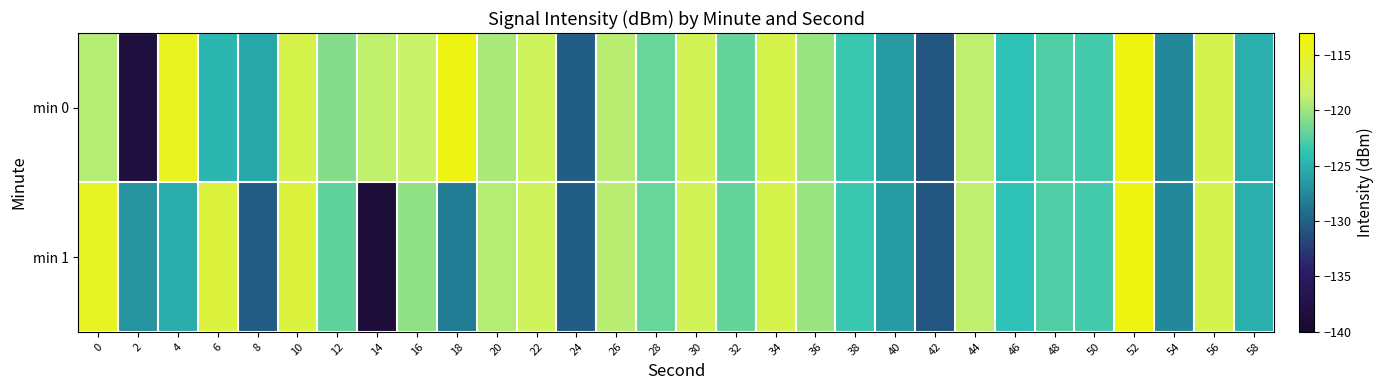

Between 8 and 50, which is larger?

50